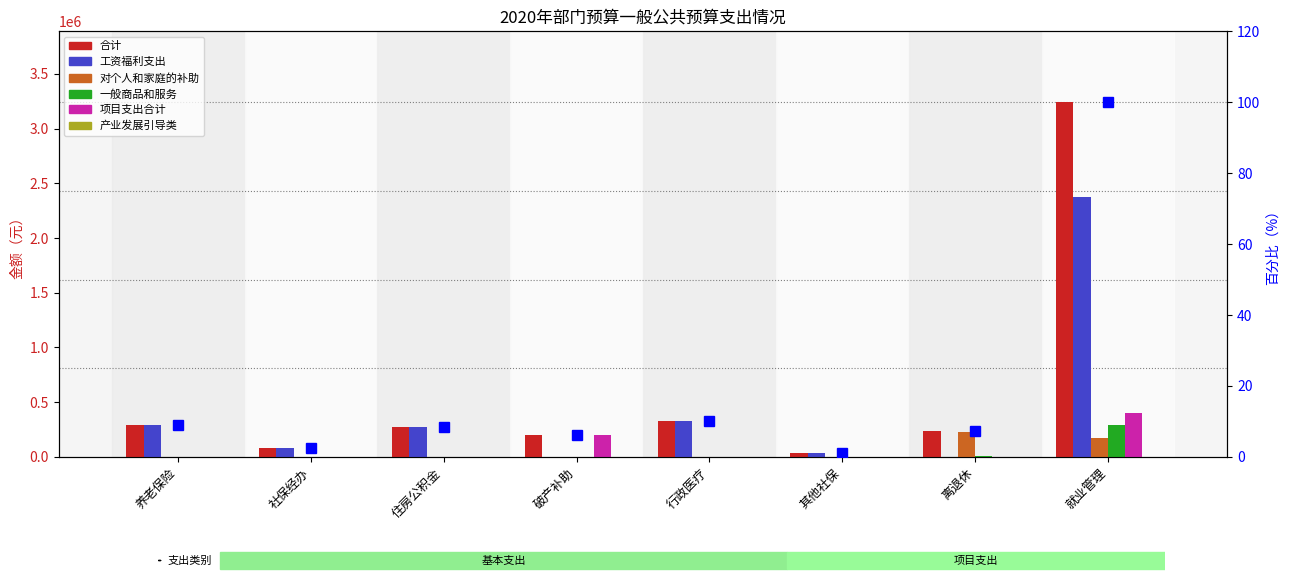

What is the sum of the 工资福利支出 values at 离退休 and 住房公积金?

275765.8